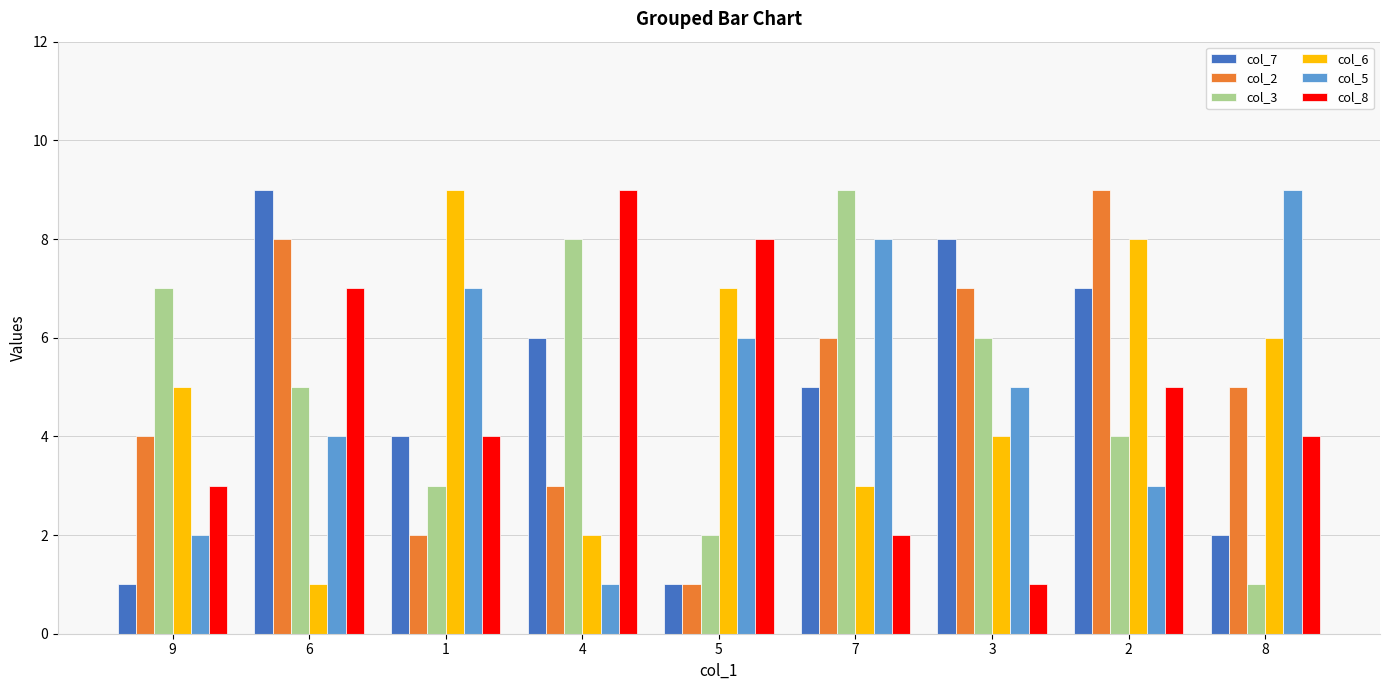

Is the value of col_2 at 1 greater than the value of col_8 at 6?

No